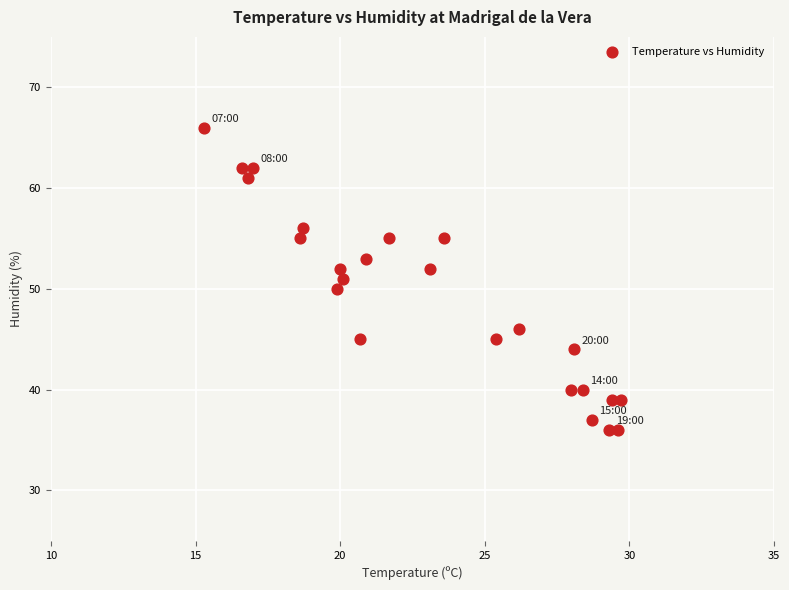

What is the range of Y values (max minus min)?

30